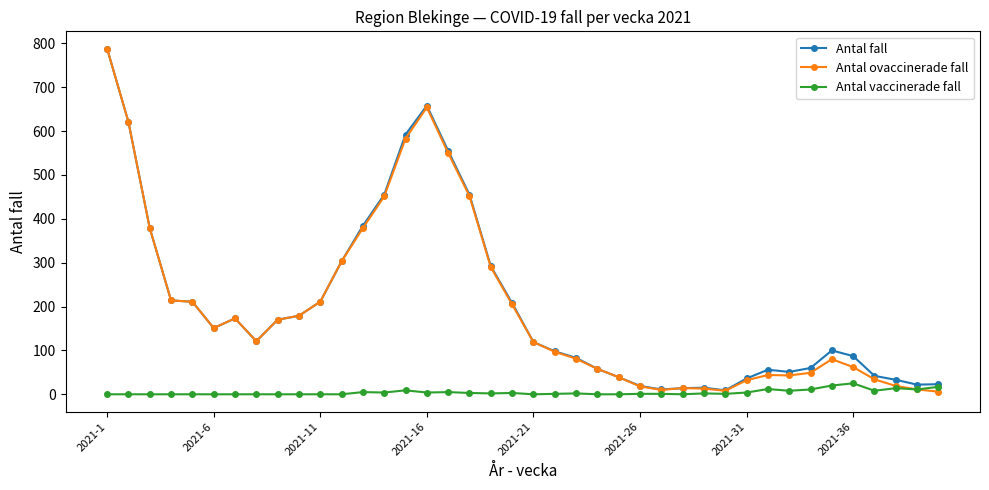

Which series has the largest range (max minus min)?

Antal ovaccinerade fall